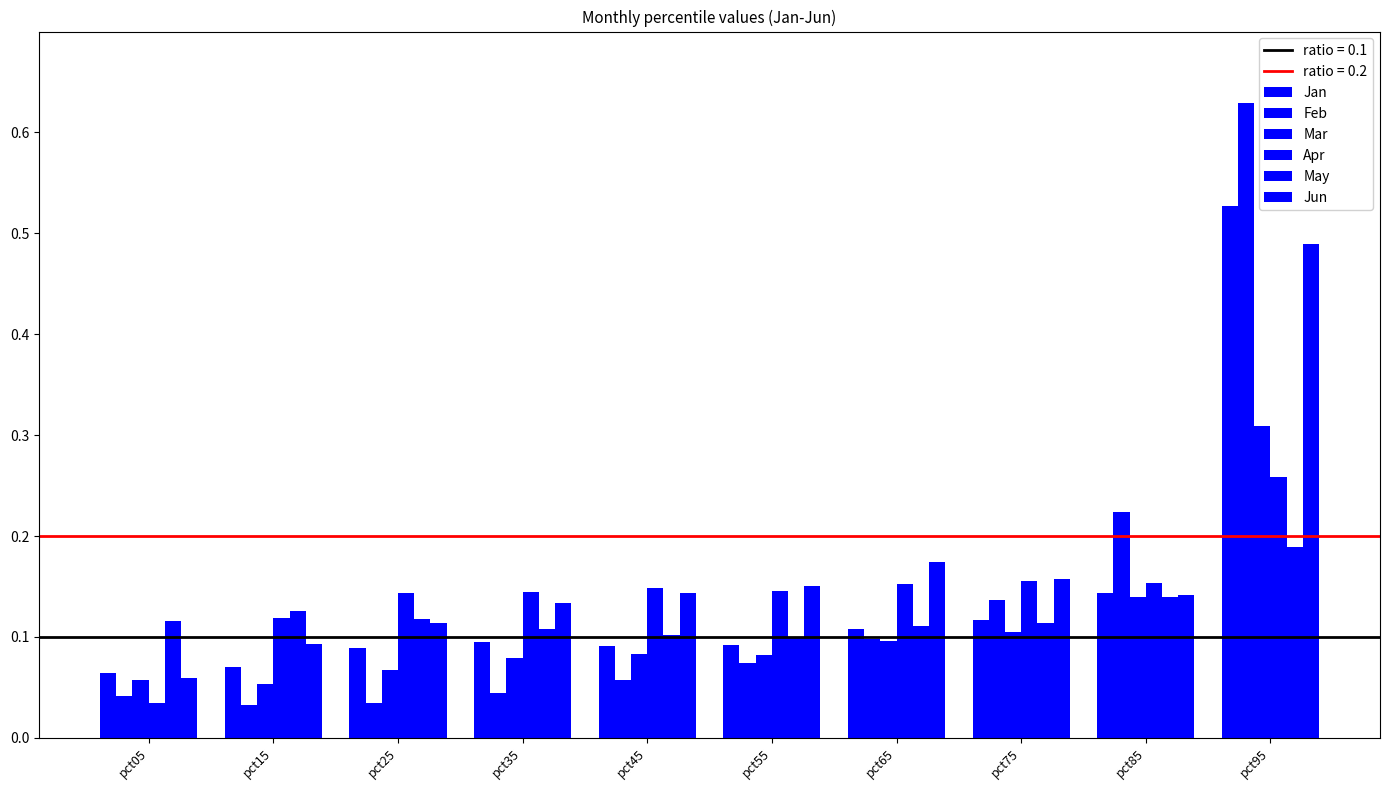

Reading left to right, list all the values displayed in this chart.

Jan: pct05=0.1	pct15=0.1	pct25=0.1	pct35=0.1	pct45=0.1	pct55=0.1	pct65=0.1	pct75=0.1	pct85=0.1	pct95=0.5
Feb: pct05=0.0	pct15=0.0	pct25=0.0	pct35=0.0	pct45=0.1	pct55=0.1	pct65=0.1	pct75=0.1	pct85=0.2	pct95=0.6
Mar: pct05=0.1	pct15=0.1	pct25=0.1	pct35=0.1	pct45=0.1	pct55=0.1	pct65=0.1	pct75=0.1	pct85=0.1	pct95=0.3
Apr: pct05=0.0	pct15=0.1	pct25=0.1	pct35=0.1	pct45=0.1	pct55=0.1	pct65=0.2	pct75=0.2	pct85=0.2	pct95=0.3
May: pct05=0.1	pct15=0.1	pct25=0.1	pct35=0.1	pct45=0.1	pct55=0.1	pct65=0.1	pct75=0.1	pct85=0.1	pct95=0.2
Jun: pct05=0.1	pct15=0.1	pct25=0.1	pct35=0.1	pct45=0.1	pct55=0.2	pct65=0.2	pct75=0.2	pct85=0.1	pct95=0.5